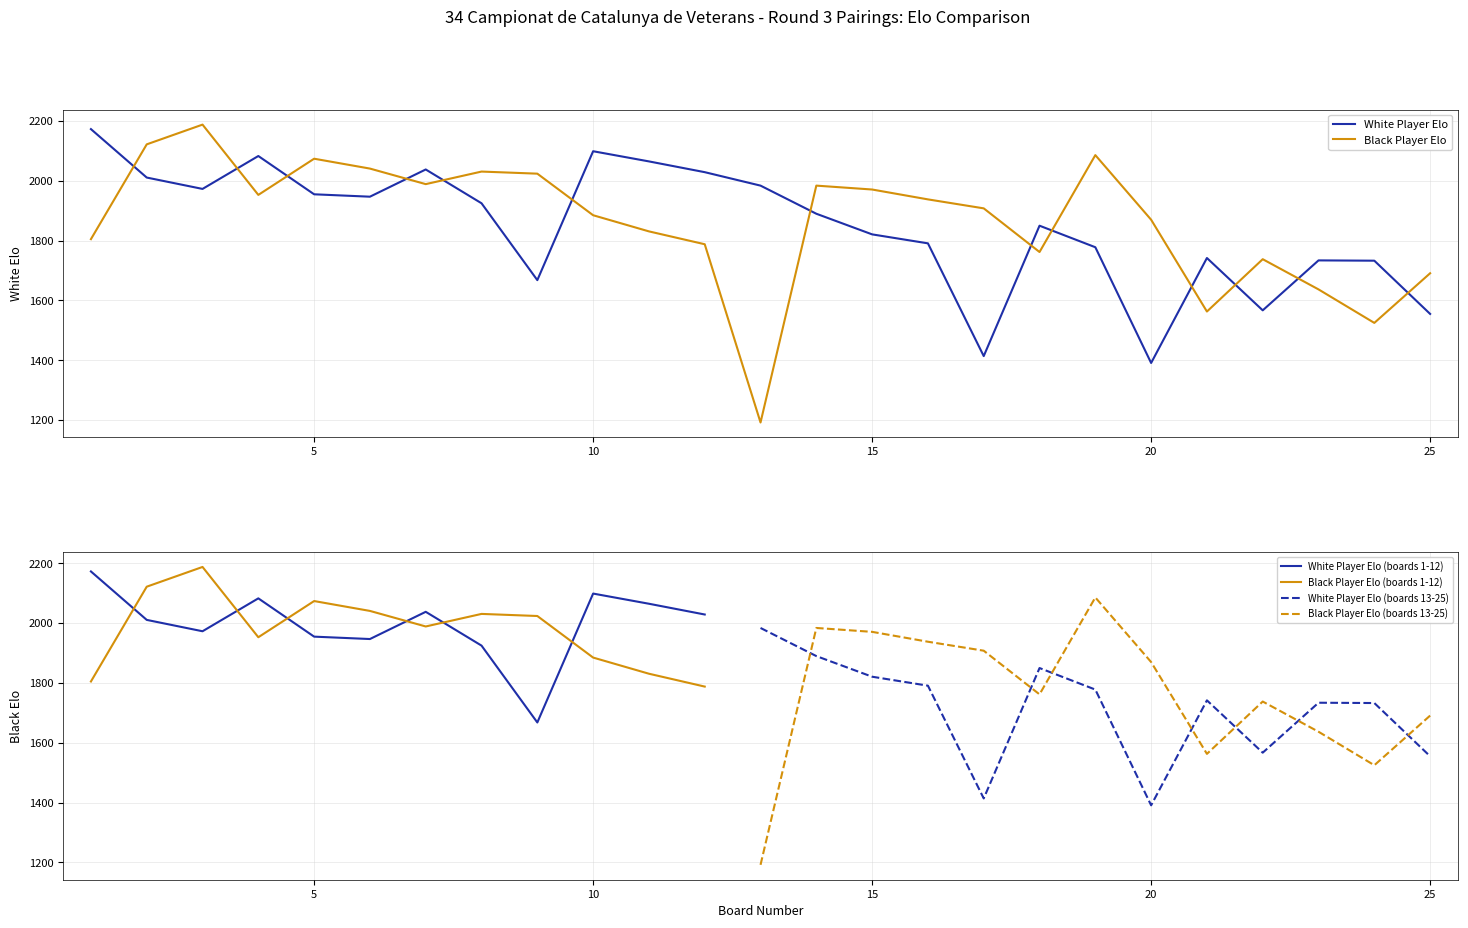

What is the highest value of the White Player Elo series?

2173